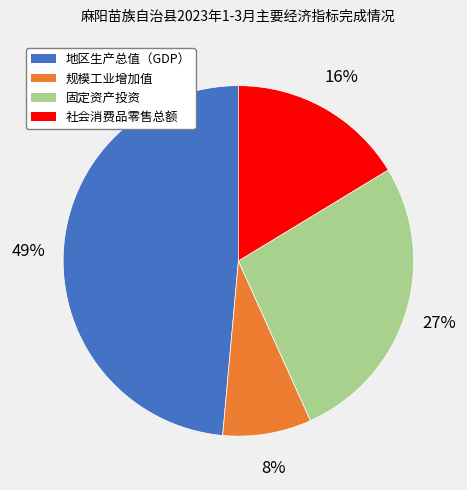

Count the number of slices in the pie.

4